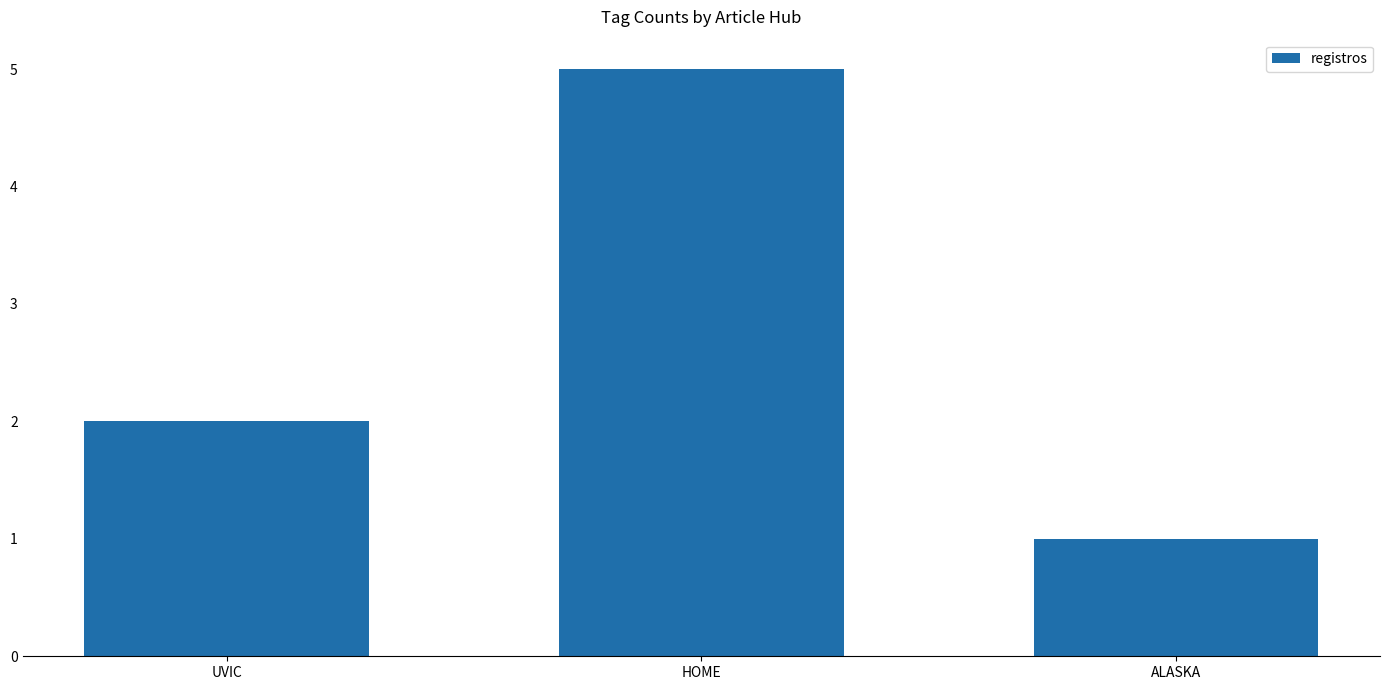

What is the minimum value shown in the chart?

1